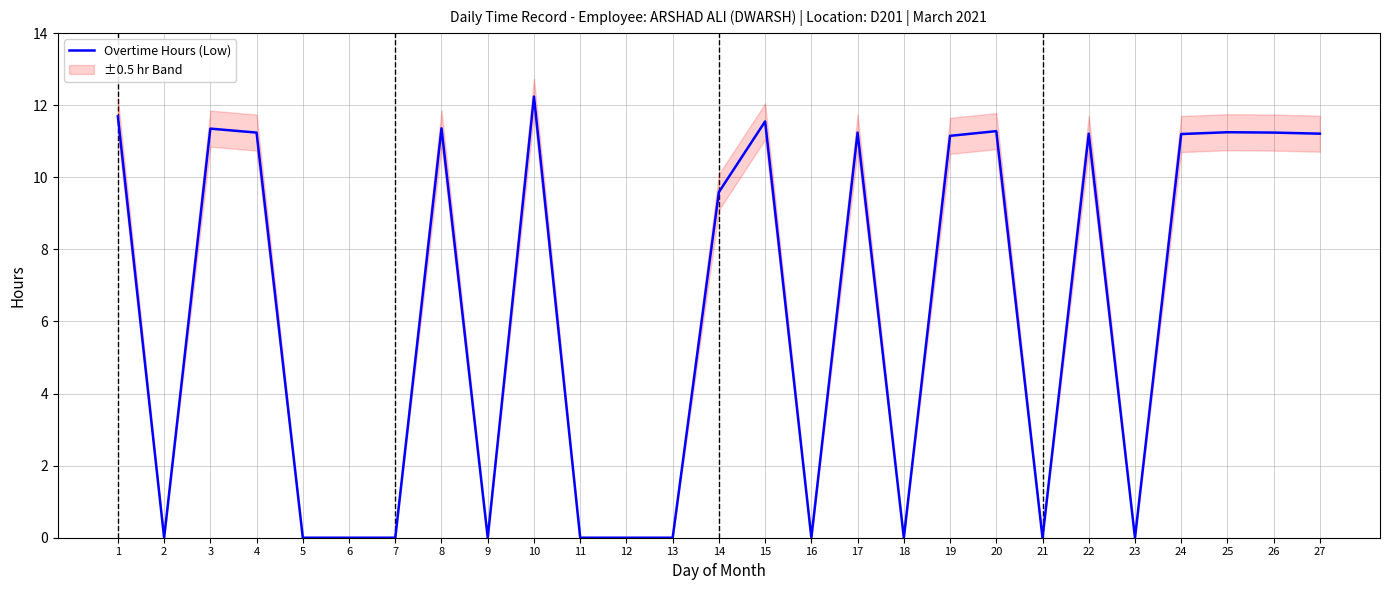

Is it true that the value at 16 is 0.0?

True